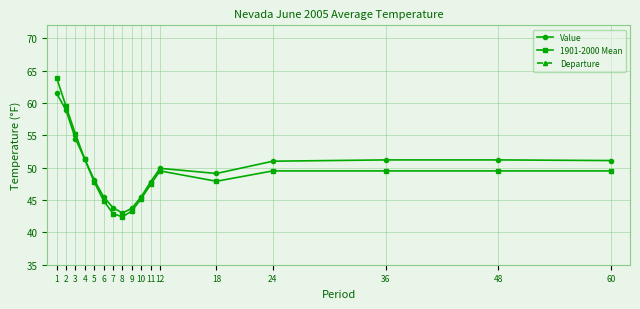

True or false: Departure and Value intersect in this chart.

False